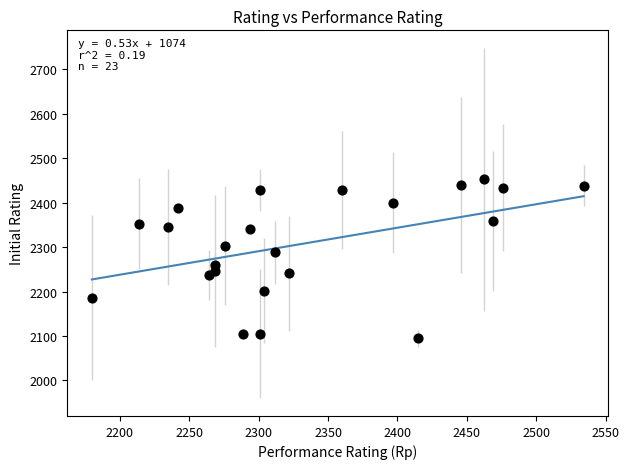

What is the range of Y values (max minus min)?

357